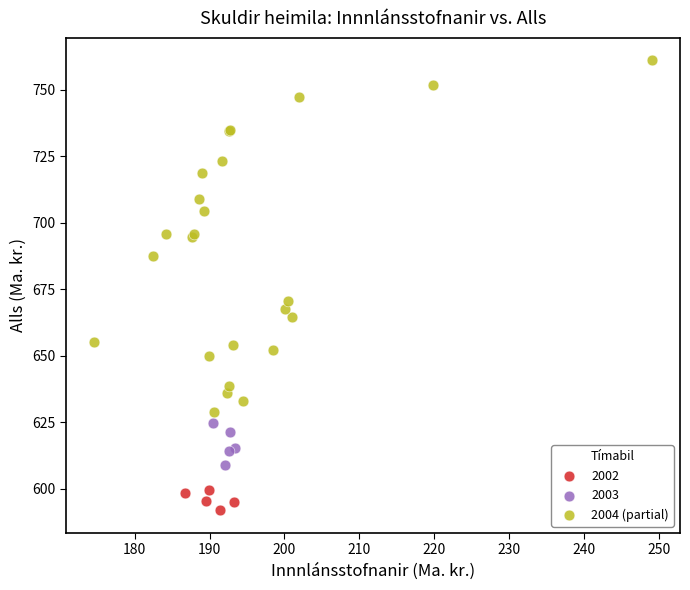

Which series reaches the maximum Y coordinate?

2004 (partial)